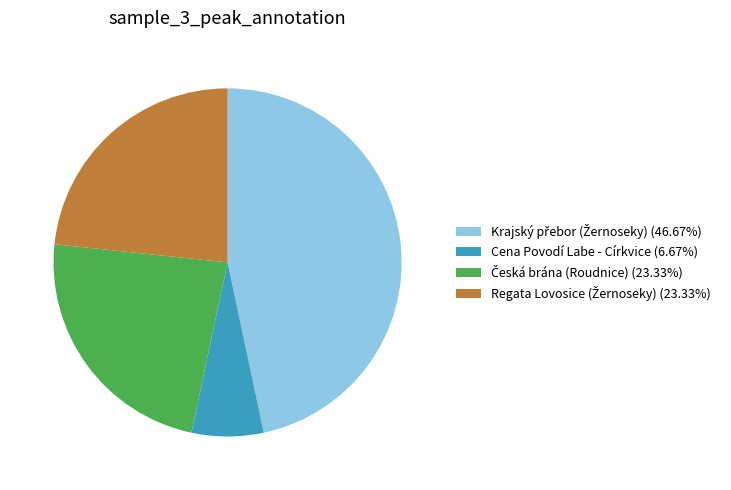

Is there a majority slice in this chart?

No